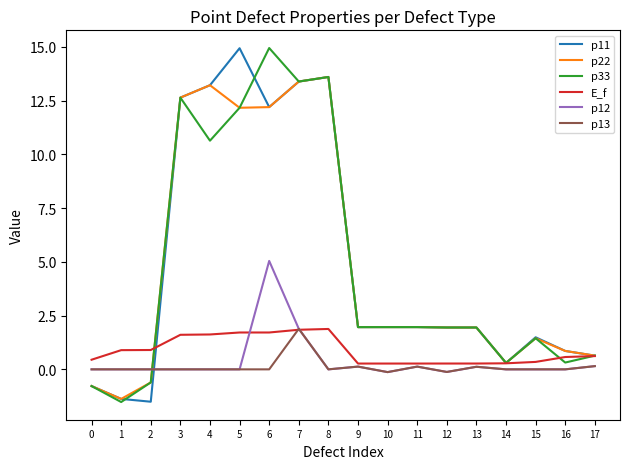

The value of p12 at 2 is 0.0. True or false?

True